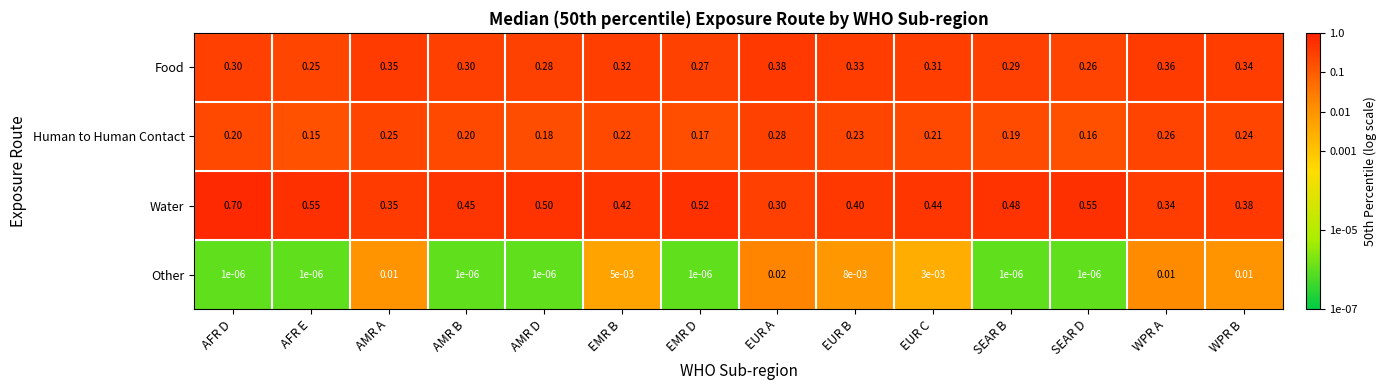

At which category does the chart reach its peak across all series?

AFR D